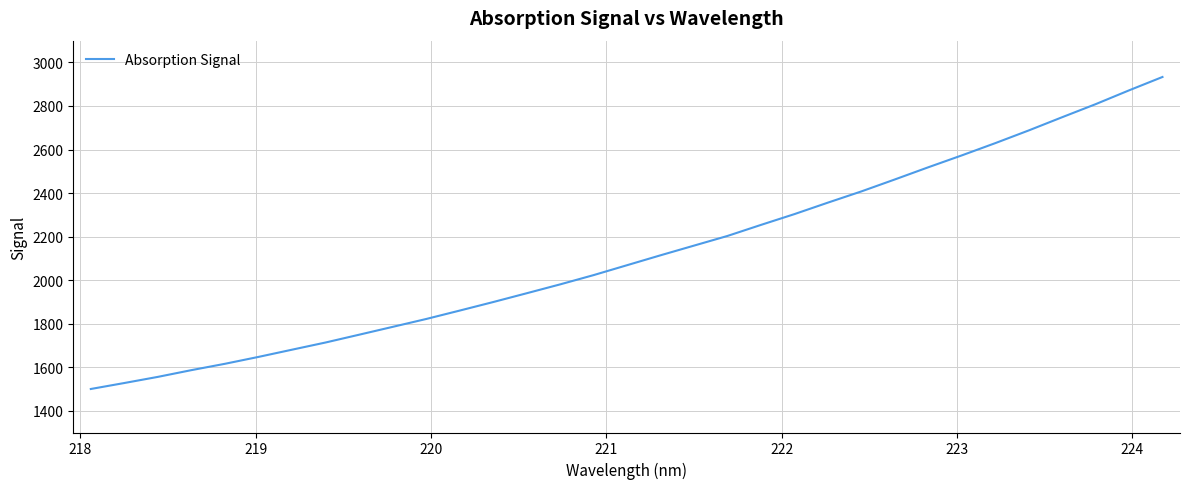

What is the greatest value displayed?

2933.2